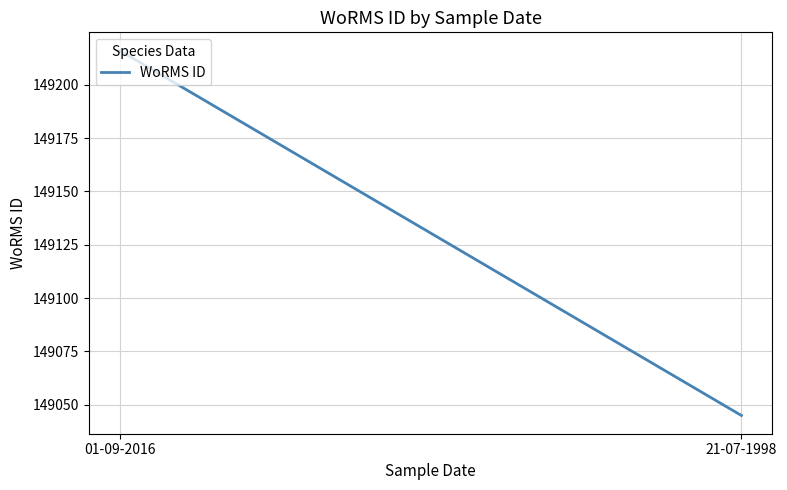

At which category does the chart reach its minimum across all series?

21-07-1998